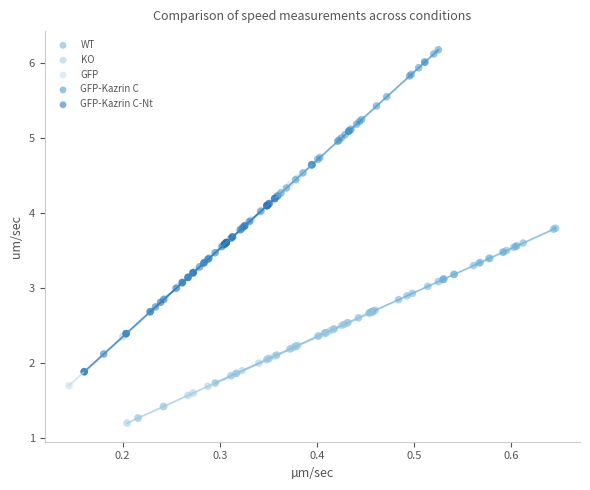

Which series contains the lowest Y value?

KO